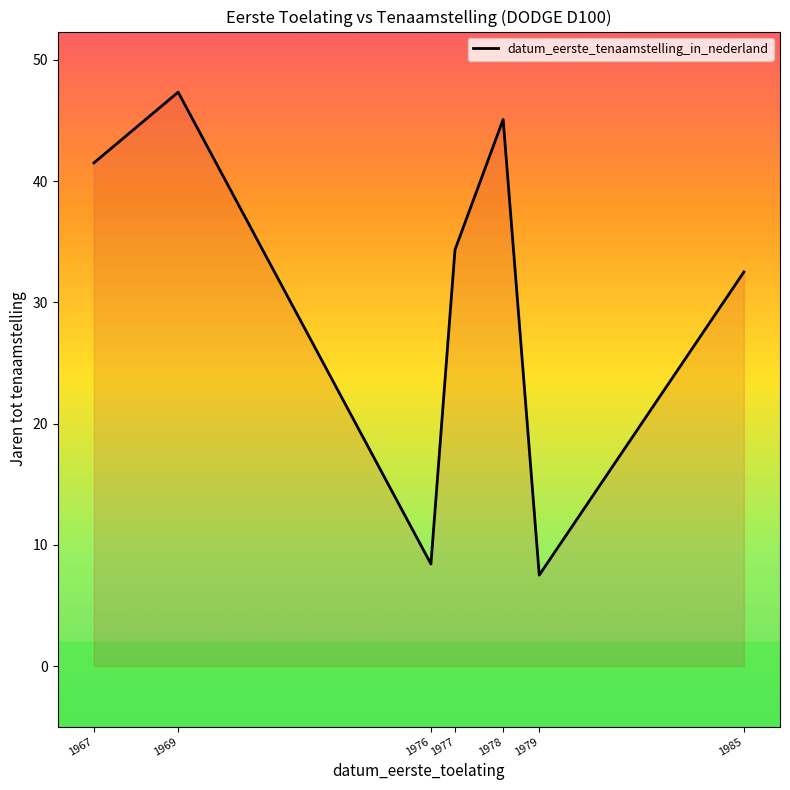

What is the change in value from 1976 to 1985?

+24.1